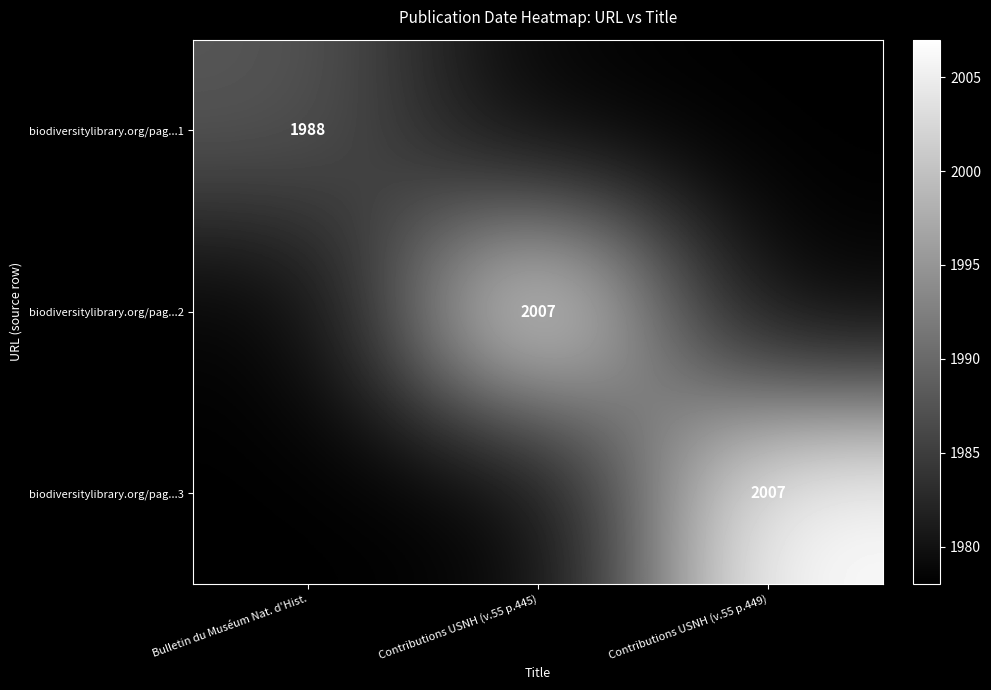

True or false: biodiversitylibrary.org/pag...1 has a value of 1988 at Bulletin du Muséum Nat. d'Hist..

True